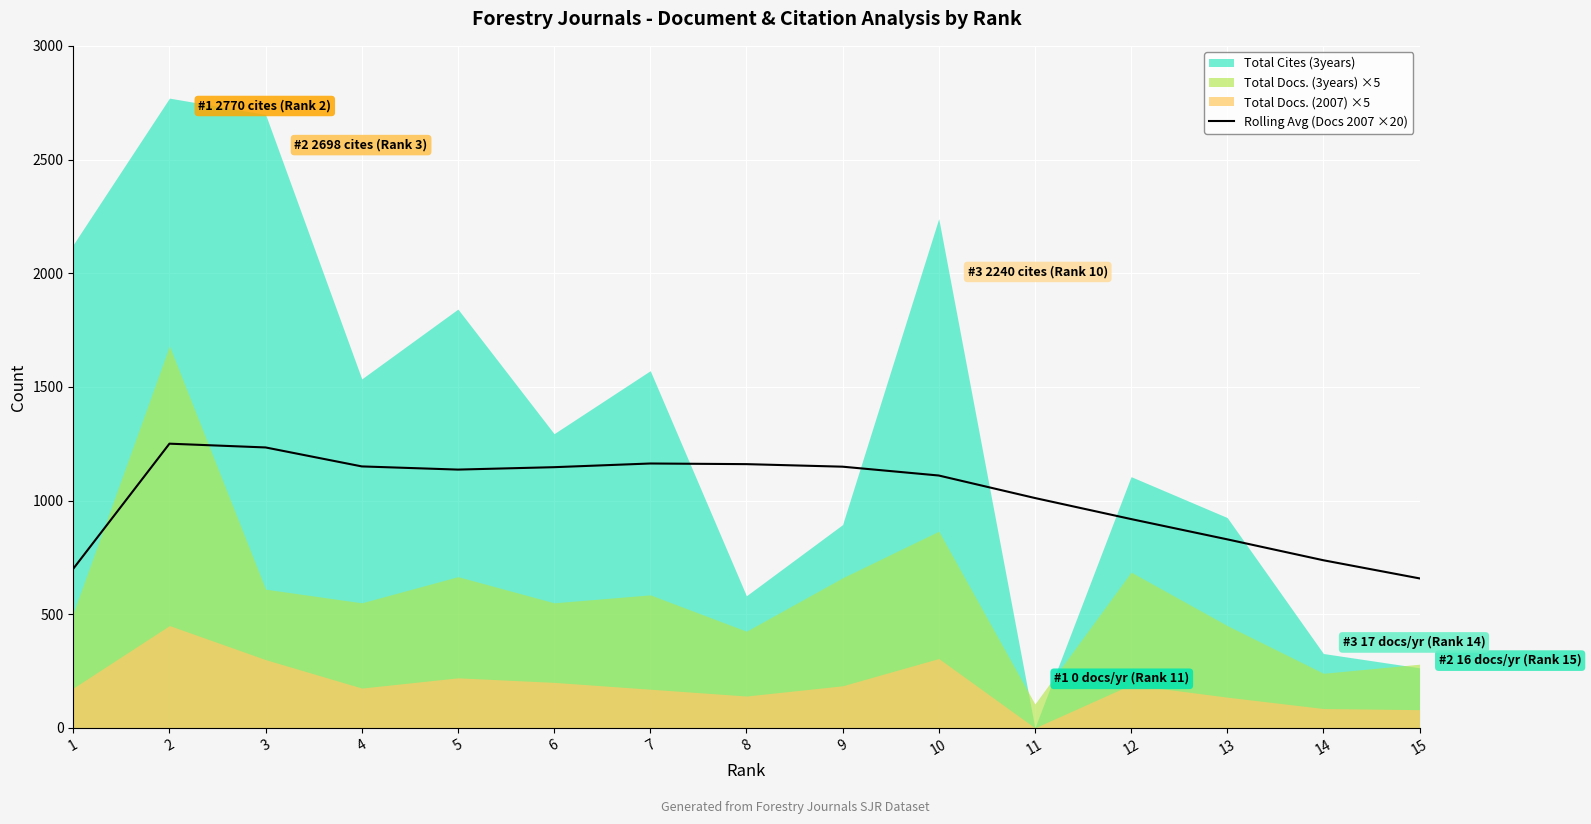

What is the maximum value for Rolling Avg (Docs 2007 ×20)?

1250.0